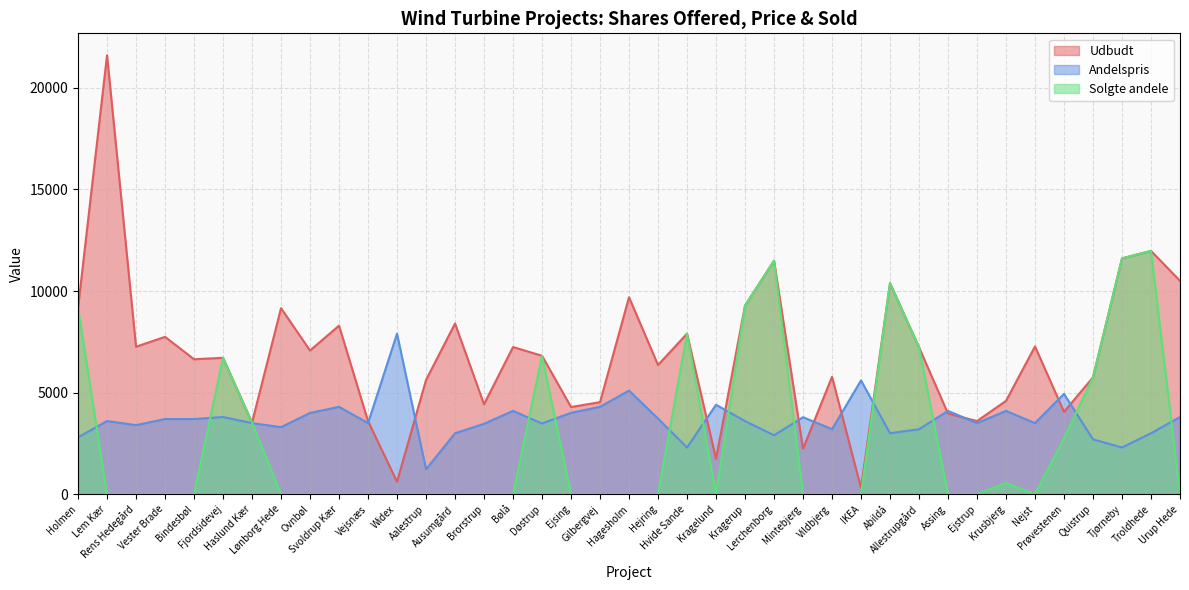

Which series ends up on top after the final intersection of Andelspris and Udbudt?

Udbudt